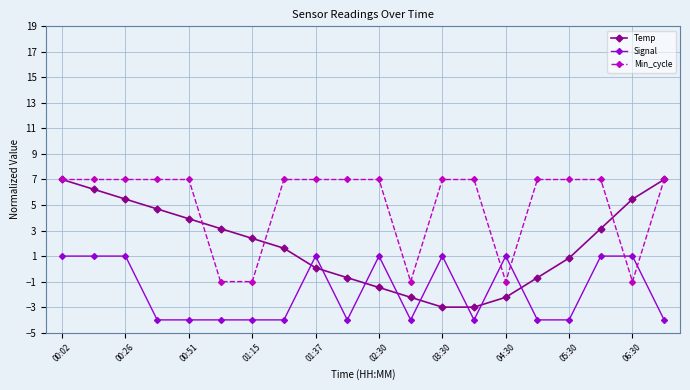

Which series has the largest total across all categories?

Min_cycle